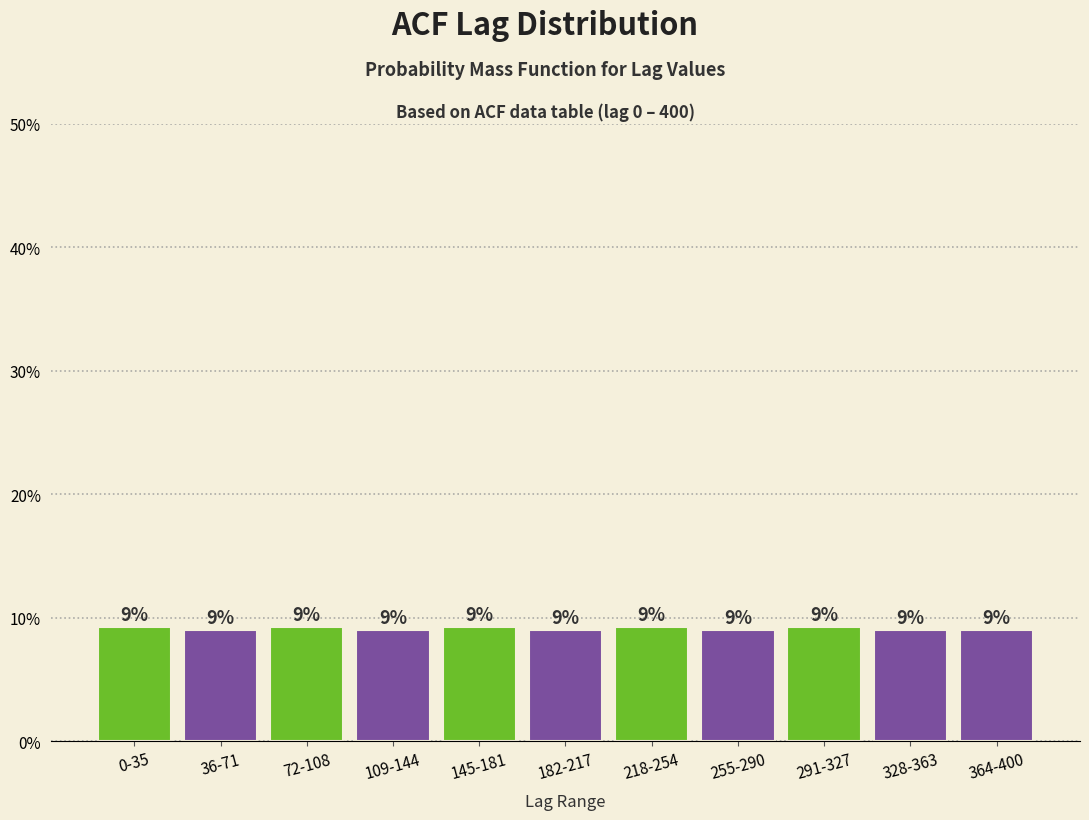

The value at 72-108 is 5.7. True or false?

False